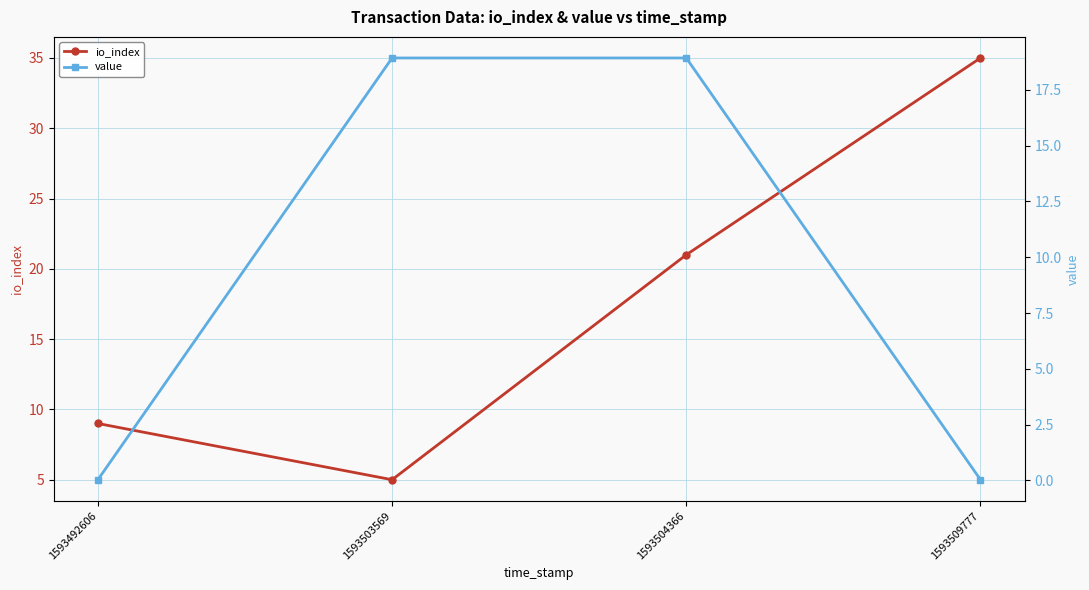

Read the io_index value at 1593503569.

5